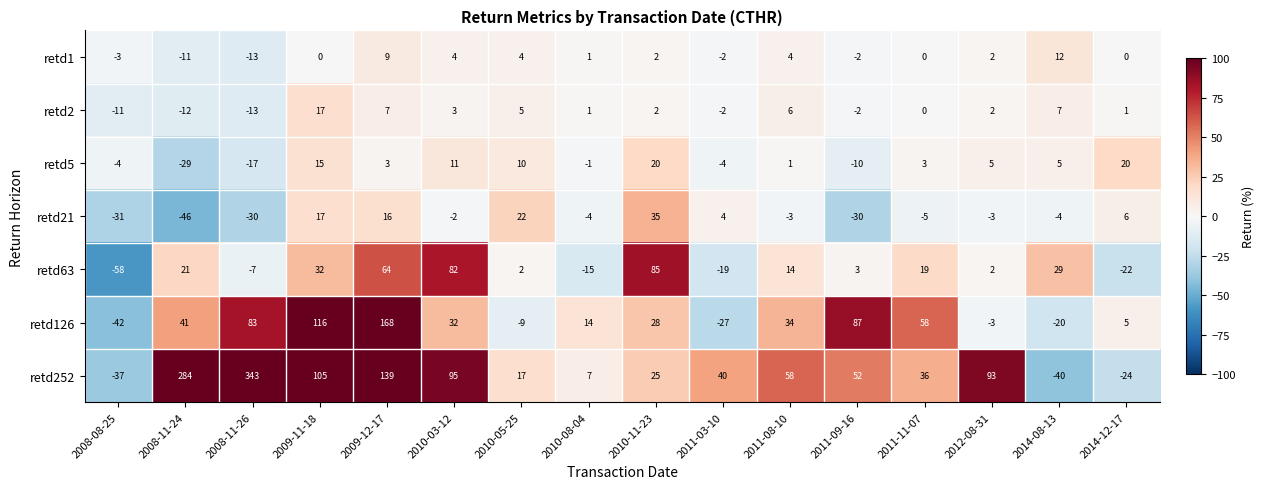

What is the sum of the retd21 values at 2010-11-23 and 2012-08-31?

32